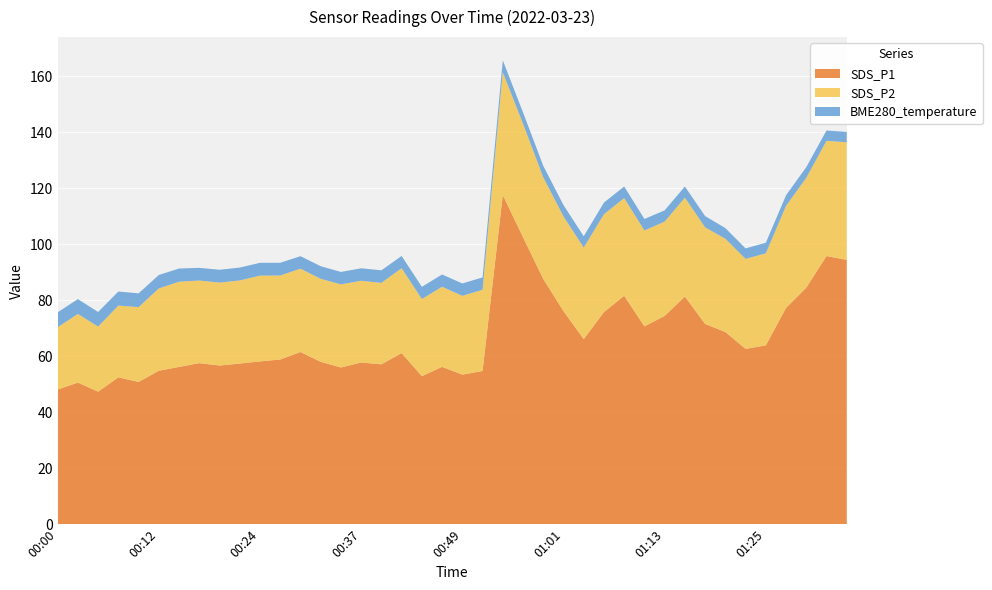

Reading right to left, extract all data points from this chart.

SDS_P1: 94.5	95.8	84.5	77.3	63.9	62.6	68.7	71.5	81.3	74.4	70.7	81.6	75.8	66.1	76.1	87.6	102.5	117.6	54.8	53.5	56.2	52.9	61.1	57.1	57.8	56.0	58.0	61.5	58.9	58.2	57.4	56.7	57.5	56.2	54.8	50.8	52.5	47.4	50.6	48.1
SDS_P2: 42.0	41.2	39.2	36.5	32.9	32.2	33.3	34.5	35.3	33.7	34.3	34.9	35.0	32.7	33.9	36.3	40.5	43.9	29.0	28.1	28.6	27.6	30.4	29.1	29.2	29.7	29.6	29.8	30.0	30.6	29.7	29.6	29.5	30.4	29.4	26.7	25.6	23.2	24.6	22.3
BME280_temperature: 3.7	3.7	3.8	3.8	3.8	3.7	3.8	4.0	4.0	4.0	4.1	4.1	4.2	4.0	4.0	4.1	4.0	4.3	4.4	4.4	4.4	4.4	4.4	4.5	4.5	4.4	4.5	4.5	4.5	4.6	4.6	4.6	4.5	4.7	4.8	4.9	5.0	5.2	5.3	5.3